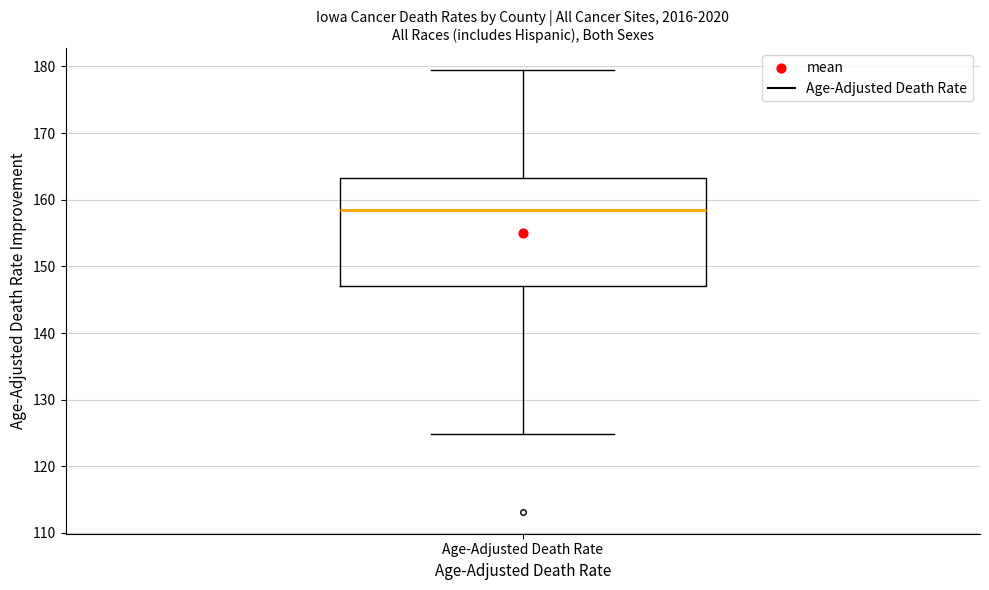

Where is the lower edge of the box for Age-Adjusted Death Rate on the y-axis? The values are not printed on the chart, so give them approximately, as read against the axis.

147